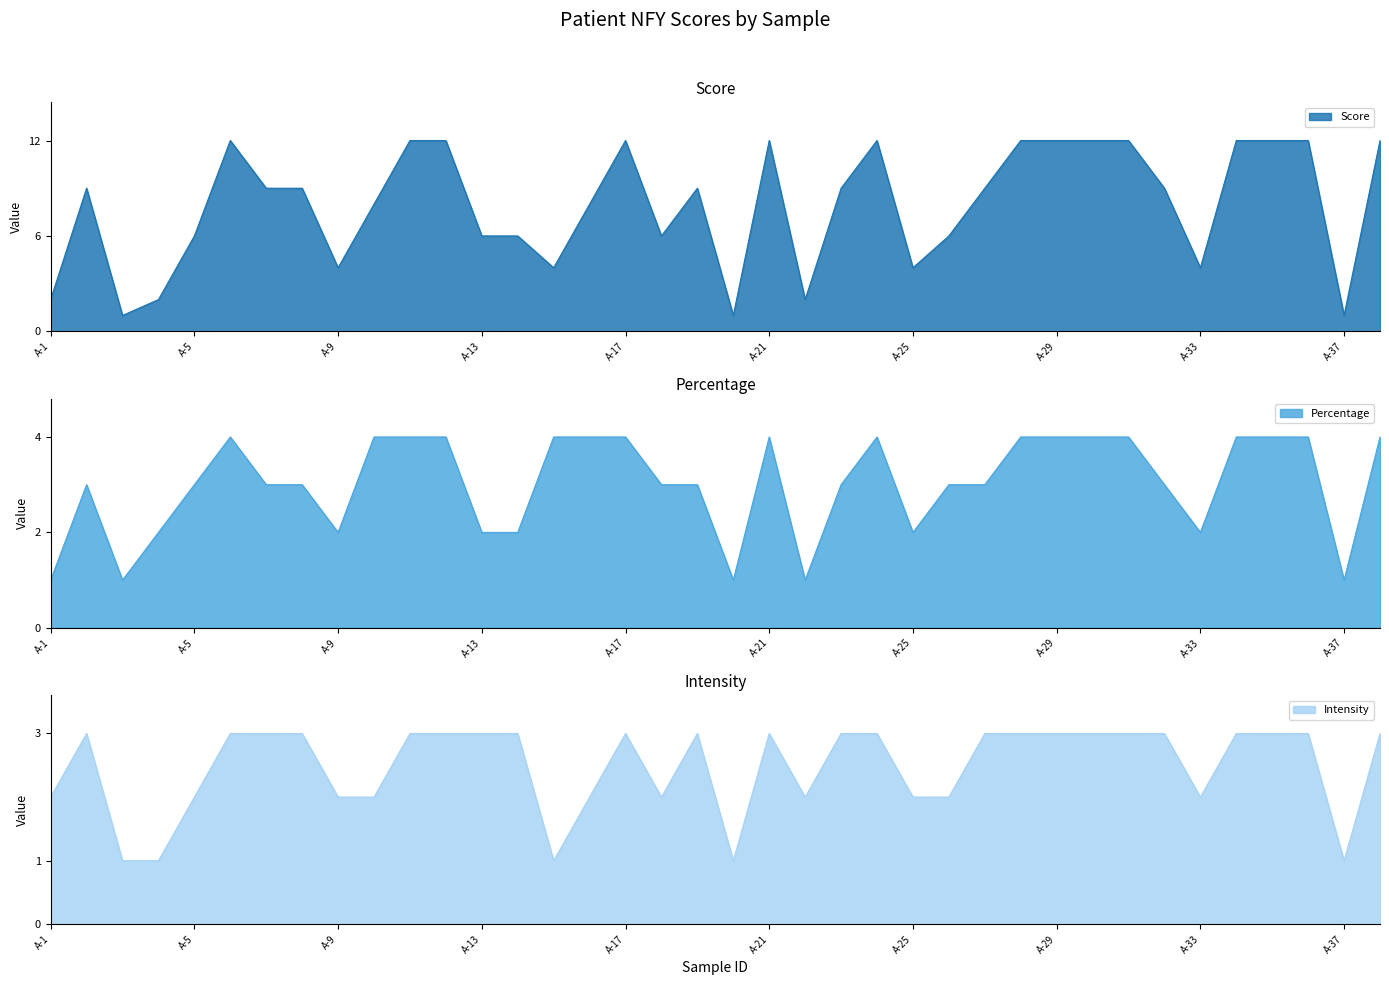

True or false: Percentage and Score cross at least once.

False